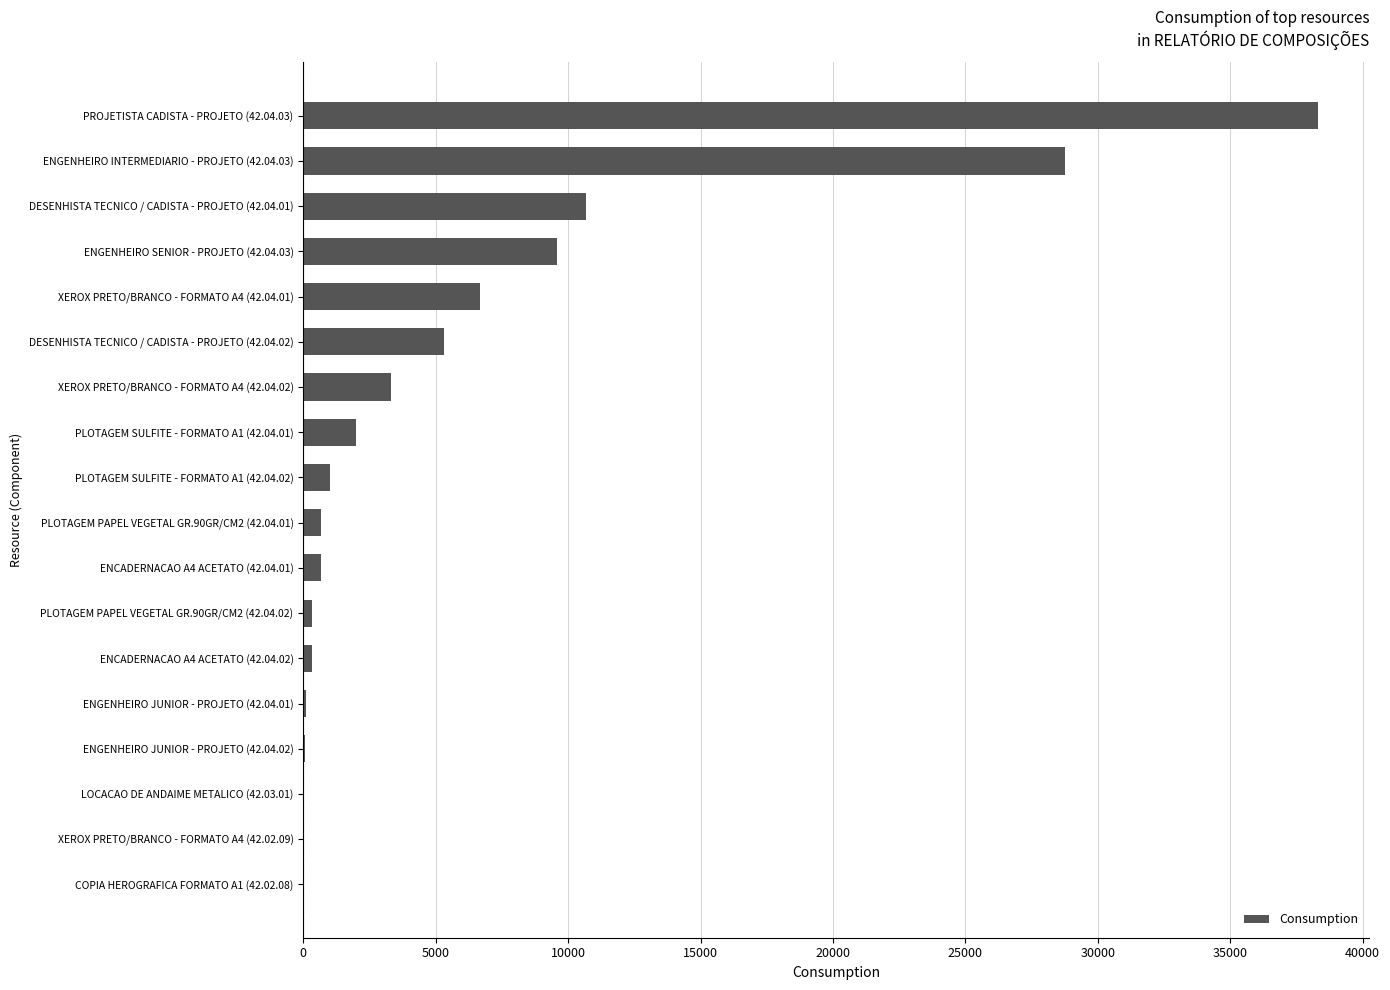

What is the ratio of the value at DESENHISTA TECNICO / CADISTA - PROJETO (42.04.01) to the value at PLOTAGEM SULFITE - FORMATO A1 (42.04.02)?

10.7